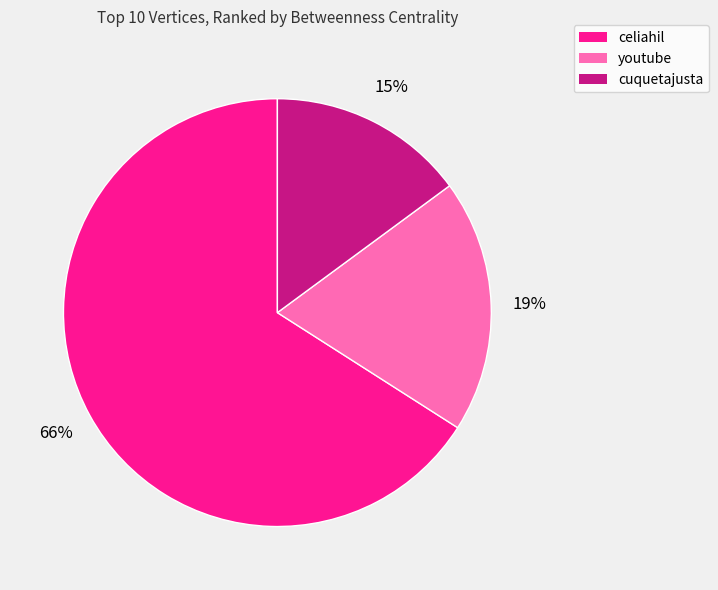

Is there any slice that represents more than half of the pie?

Yes